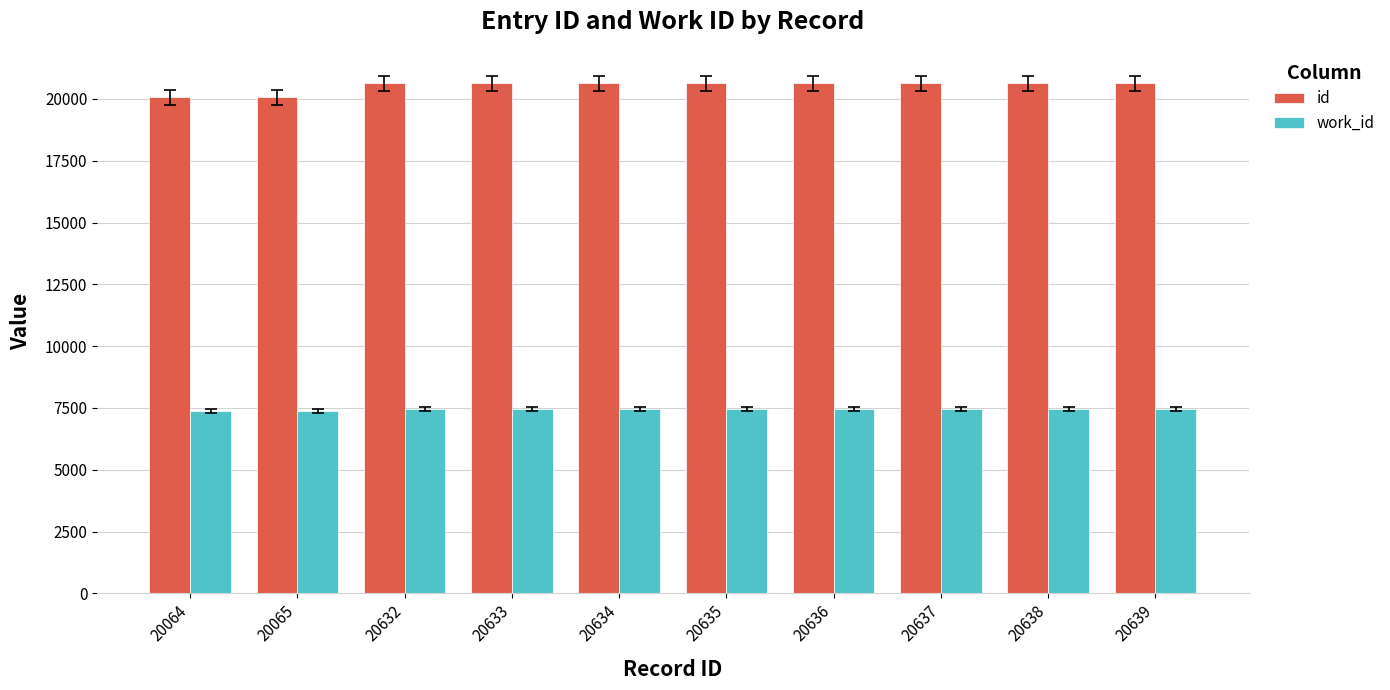

How many values in the id series are below 20635?

5